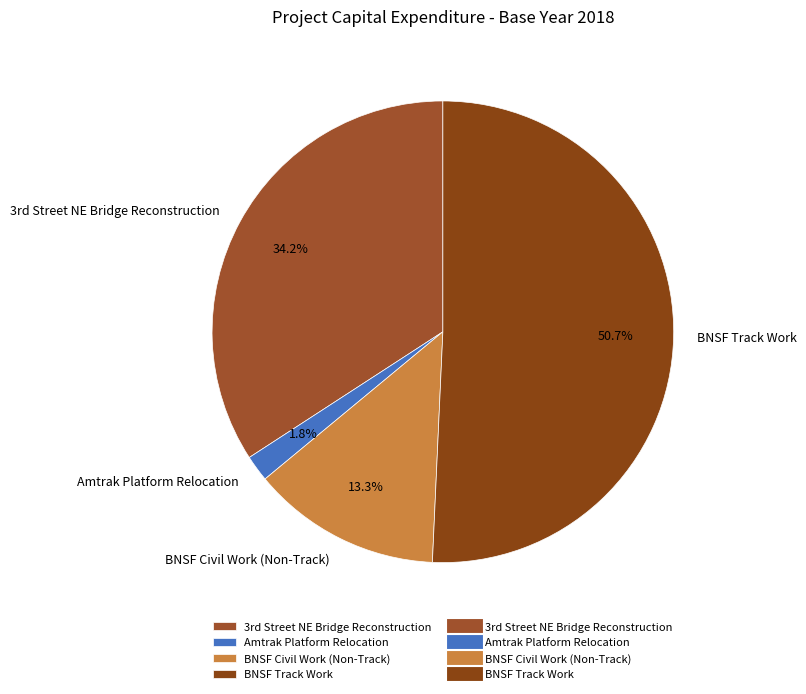

What is the largest slice in the pie chart?

BNSF Track Work